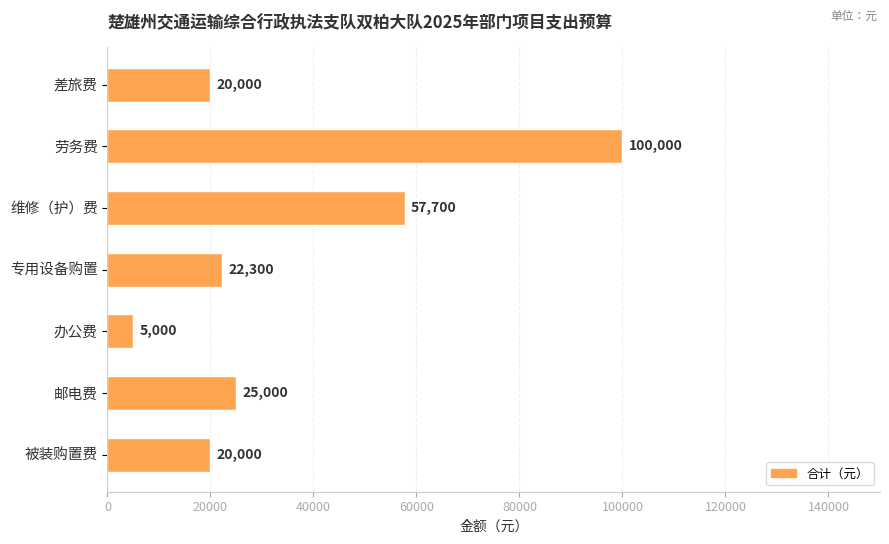

What is the greatest value displayed?

100000